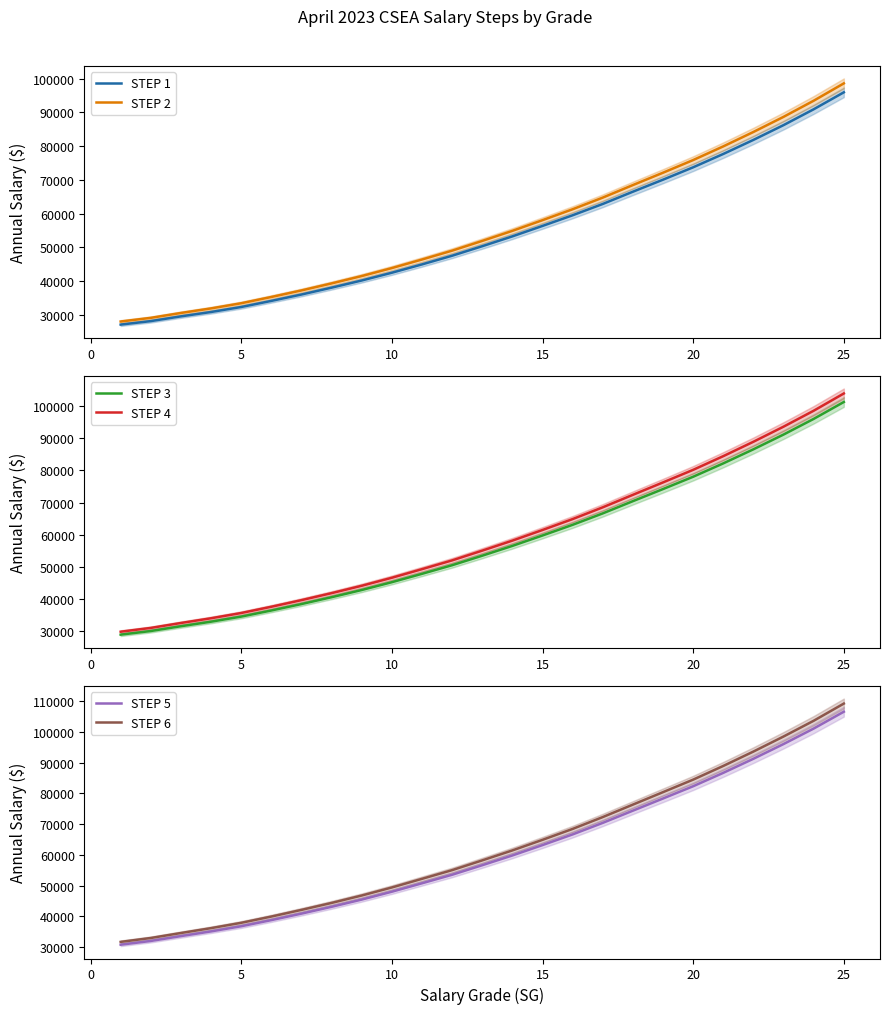

What is the highest value of the STEP 1 series?

95929